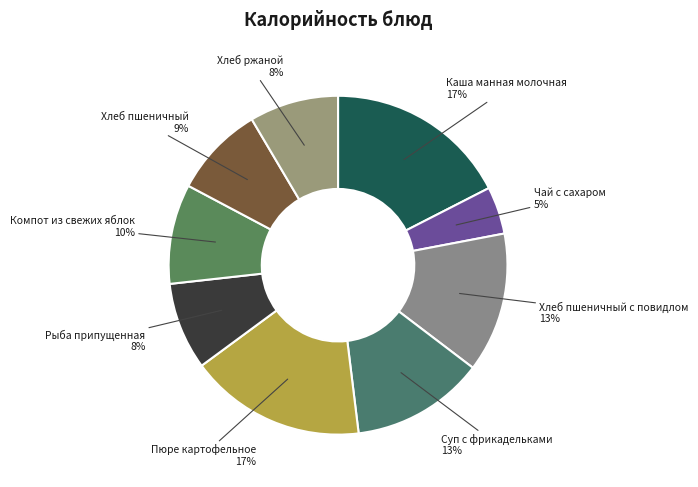

How many slices are in this pie chart?

9